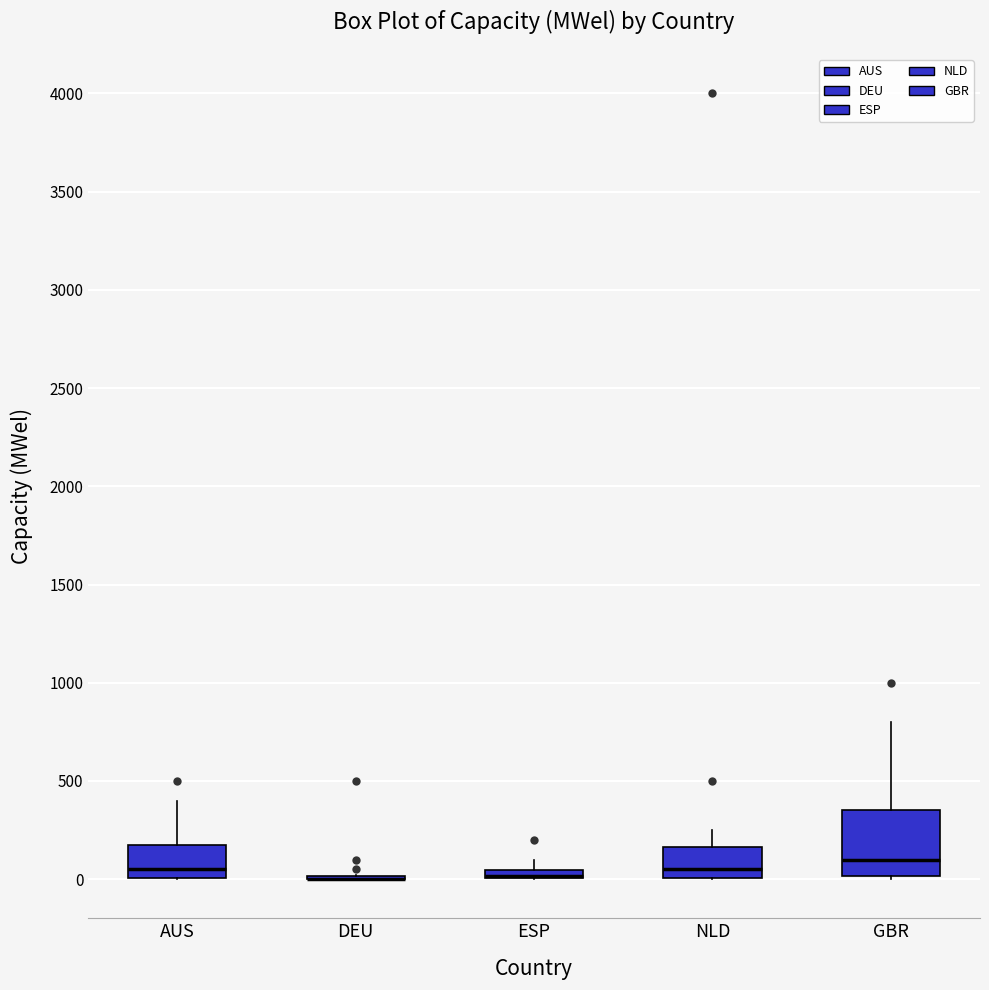

Which box is the tallest, from its lower edge to its upper edge?

GBR